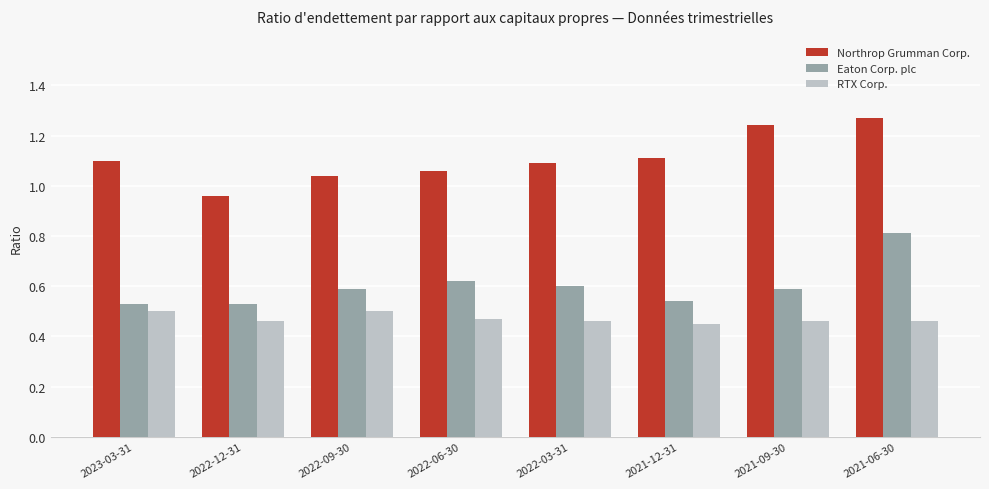

True or false: Eaton Corp. plc has a value of 0.2 at 2022-09-30.

False